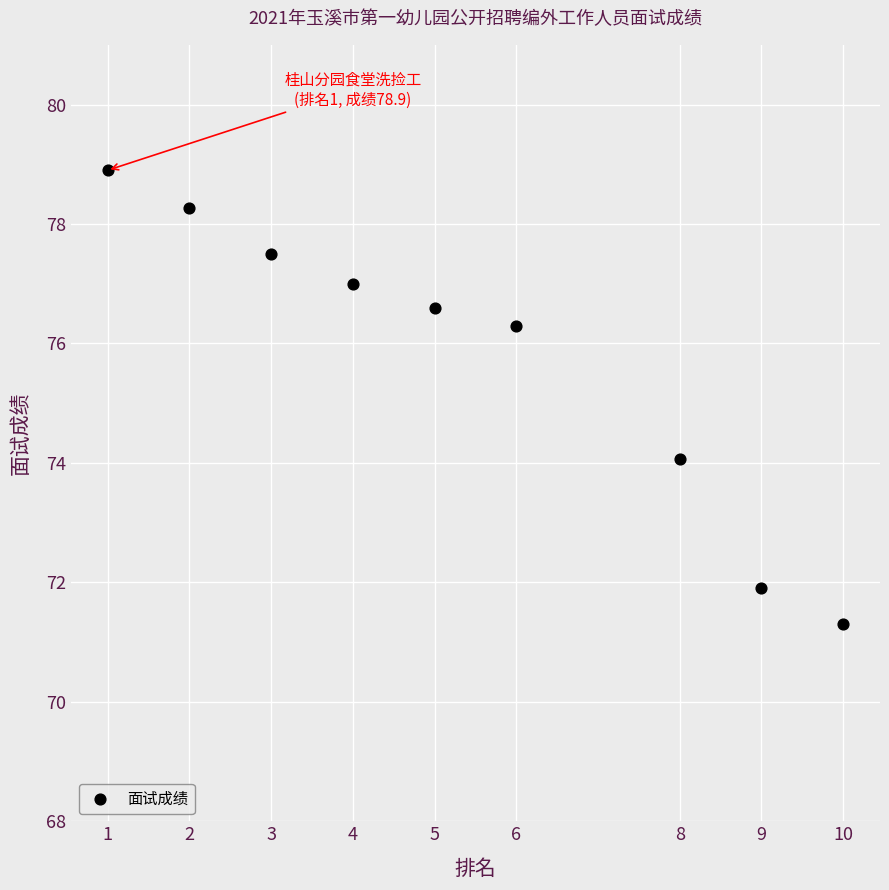

What is the average Y value?

75.8